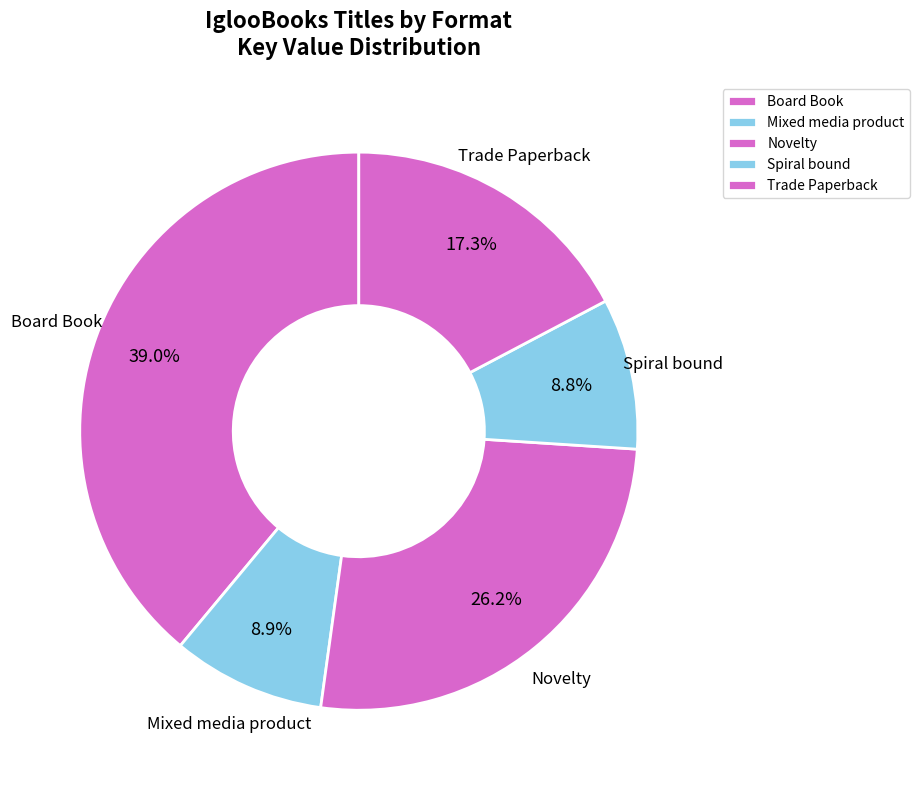

Does any single category account for the majority?

No